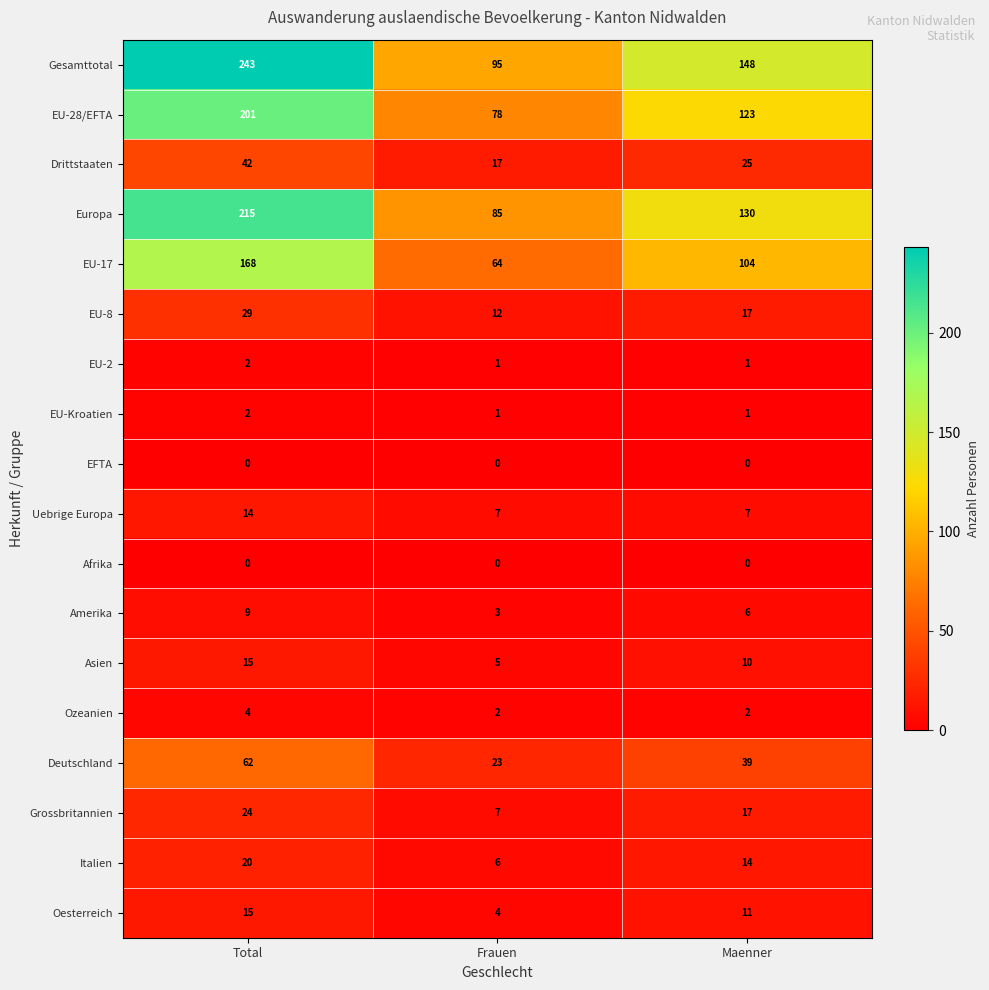

What is the difference between the Amerika values at Maenner and Total?

3